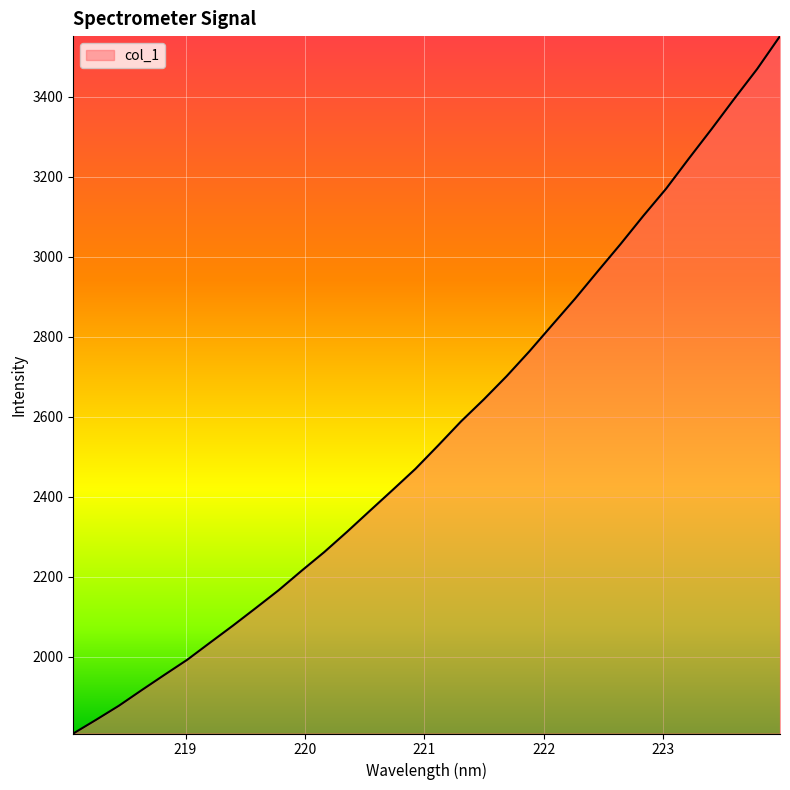

What is the greatest value displayed?

3551.1